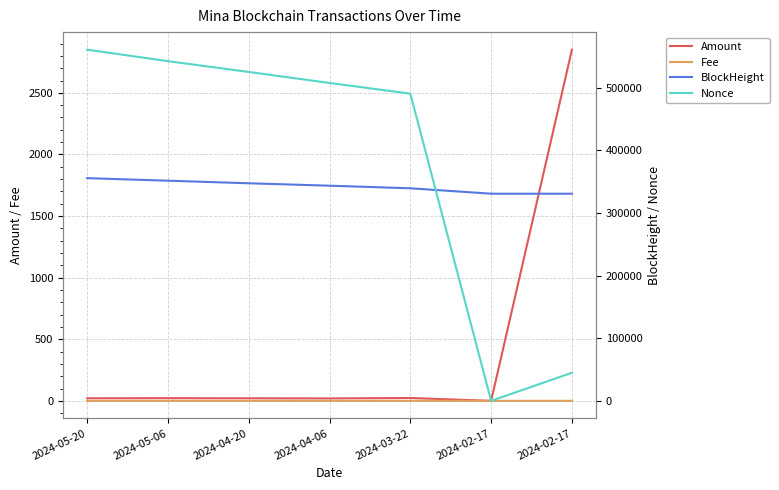

True or false: Fee and BlockHeight cross at least once.

False